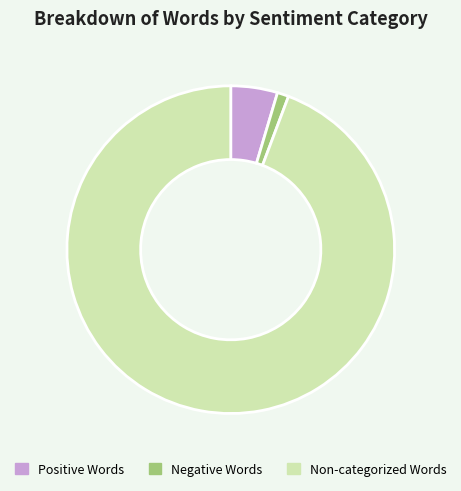

Is there any slice that represents more than half of the pie?

Yes